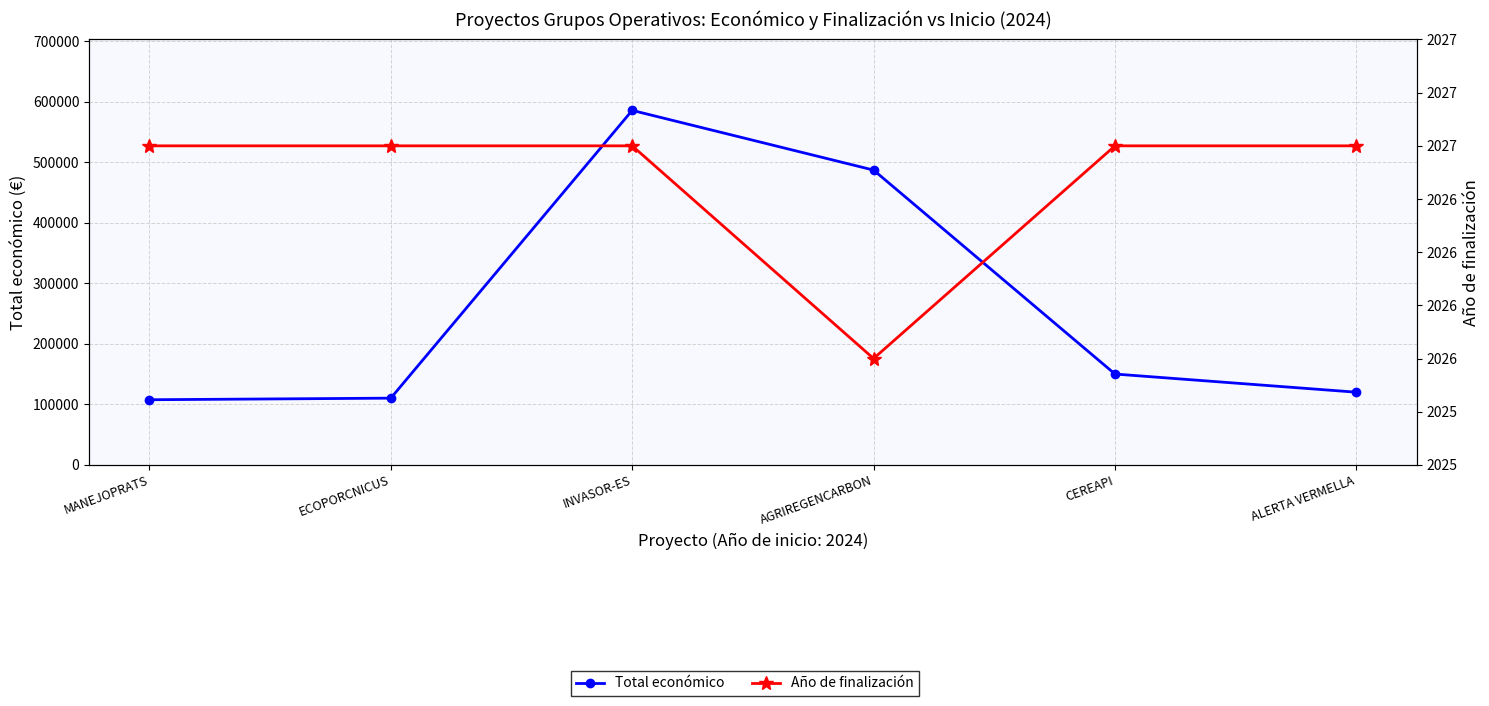

What is the approximate value of Año de finalización at AGRIREGENCARBON?

2026